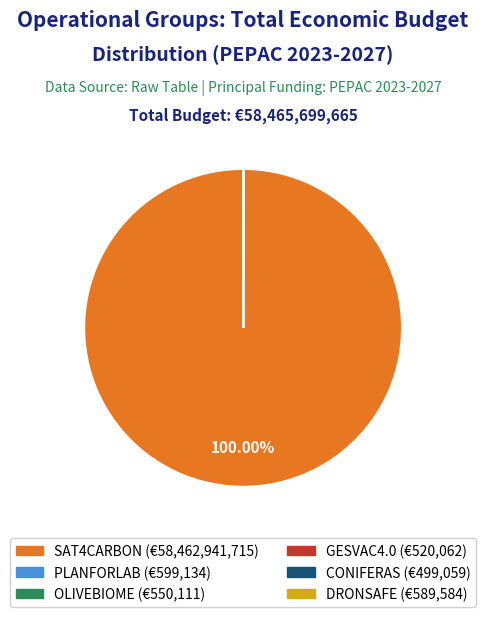

Which category has the biggest portion of the pie?

SAT4CARBON